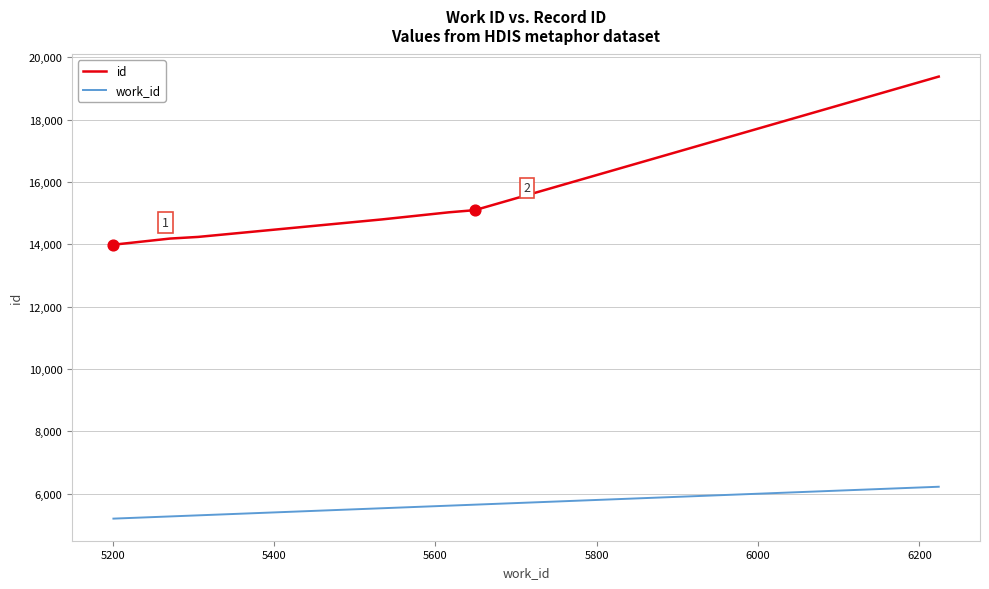

Which series has the widest spread of values?

id